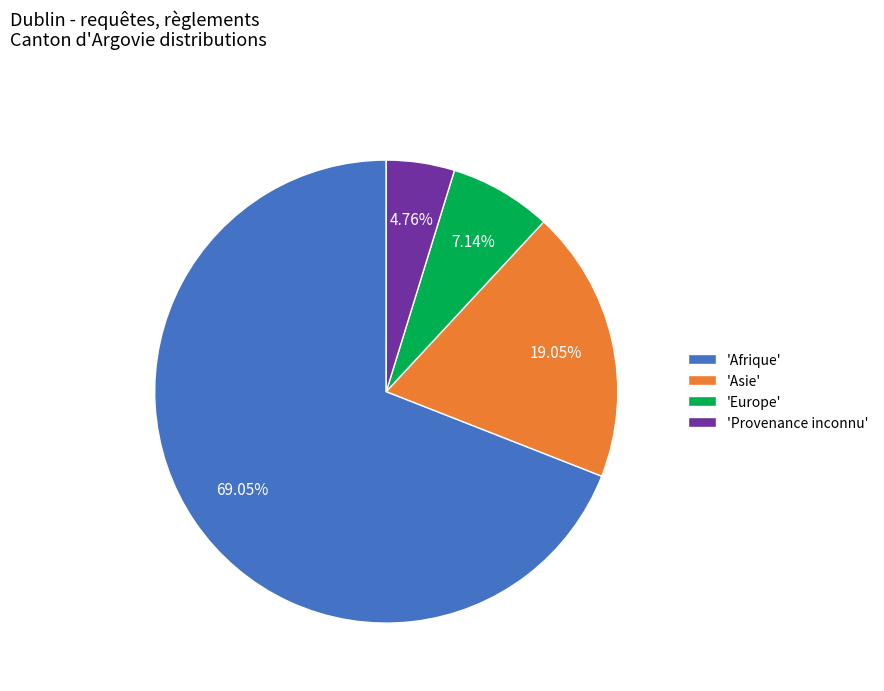

Rank the categories by value from highest to lowest.

'Afrique', 'Asie', 'Europe', 'Provenance inconnu'